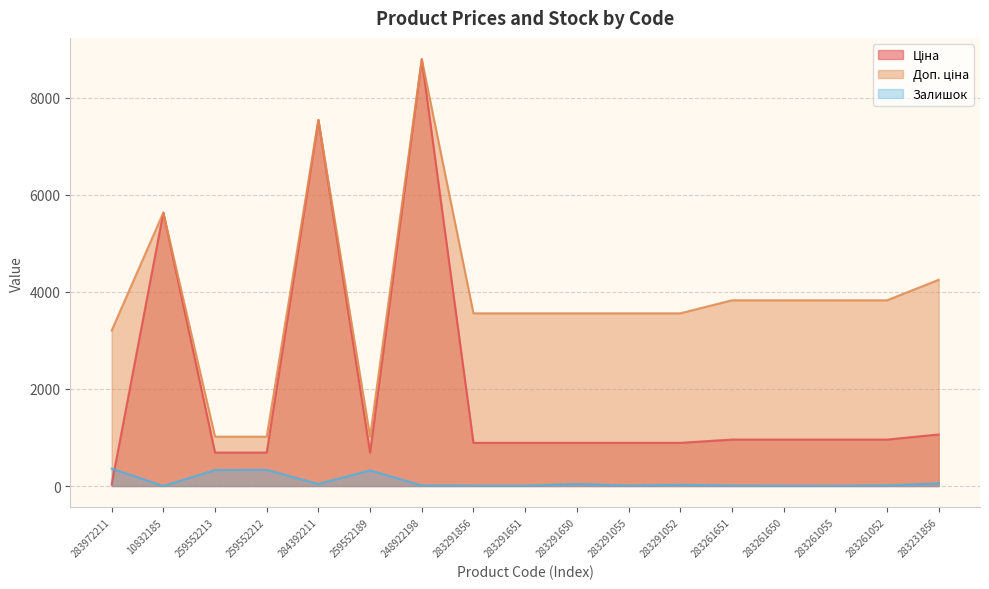

Reading left to right, what are all the values shown in this chart?

Ціна: 283972211=32.0	10832185=5636.0	259552213=689.1	259552212=689.1	284392211=7545.9	259552189=689.1	248922198=8797.6	283291856=889.9	283291651=889.9	283291650=889.9	283291055=889.9	283291052=889.9	283261651=957.1	283261650=957.1	283261055=957.1	283261052=957.1	283231856=1062.6
Доп. ціна: 283972211=3205.0	10832185=5636.0	259552213=1017.8	259552212=1017.8	284392211=7545.9	259552189=1017.8	248922198=8797.6	283291856=3559.7	283291651=3559.7	283291650=3559.7	283291055=3559.7	283291052=3559.7	283261651=3828.4	283261650=3828.4	283261055=3828.4	283261052=3828.4	283231856=4250.5
Залишок: 283972211=360.0	10832185=1.0	259552213=330.0	259552212=333.0	284392211=43.0	259552189=322.0	248922198=11.0	283291856=7.0	283291651=6.0	283291650=43.0	283291055=9.0	283291052=26.0	283261651=8.0	283261650=6.0	283261055=4.0	283261052=12.0	283231856=54.0